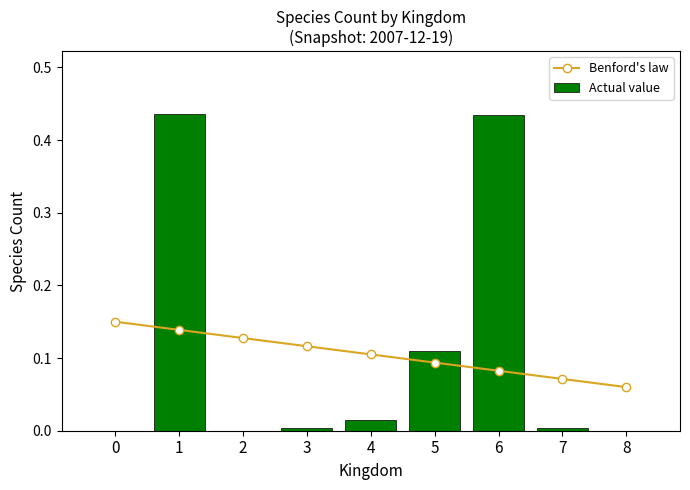

Reading left to right, list all the values displayed in this chart.

Benford's law: 0=0.1	1=0.1	2=0.1	3=0.1	4=0.1	5=0.1	6=0.1	7=0.1	8=0.1
Actual value: 0=0.0	1=0.4	2=0.0	3=0.0	4=0.0	5=0.1	6=0.4	7=0.0	8=0.0